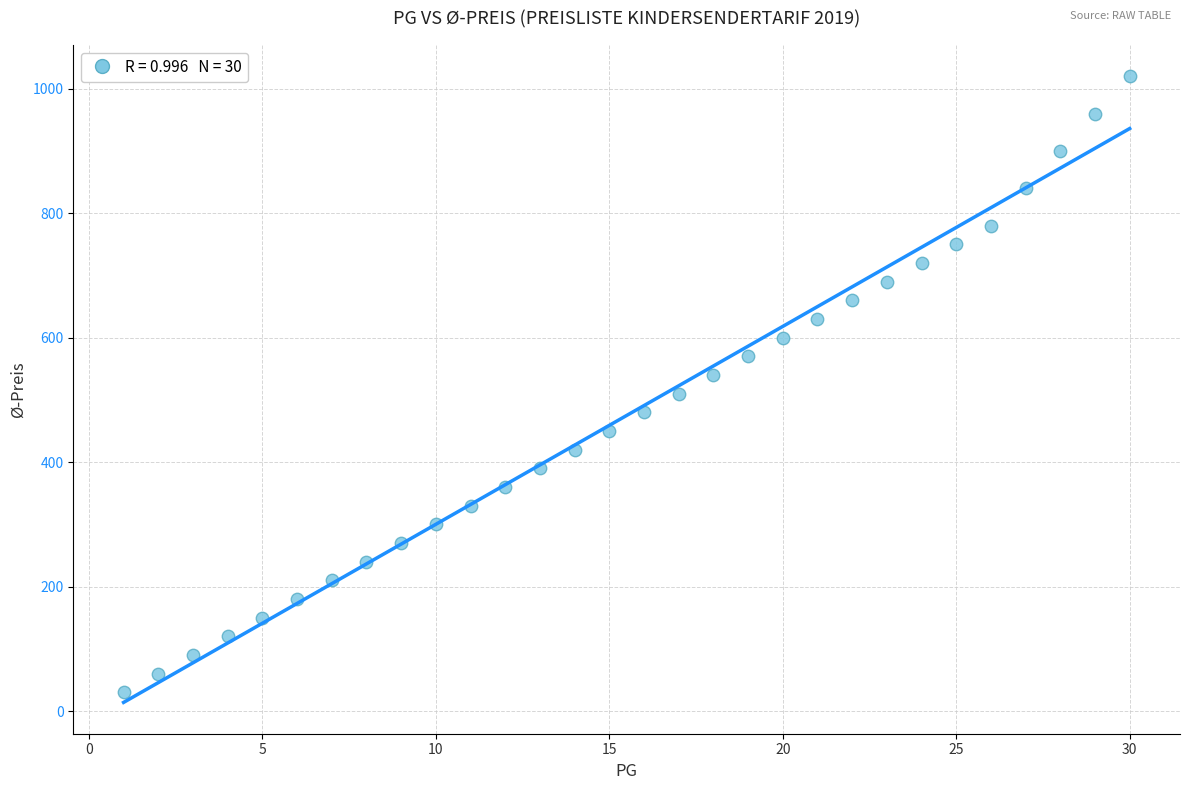

What is the range of Y values (max minus min)?

990